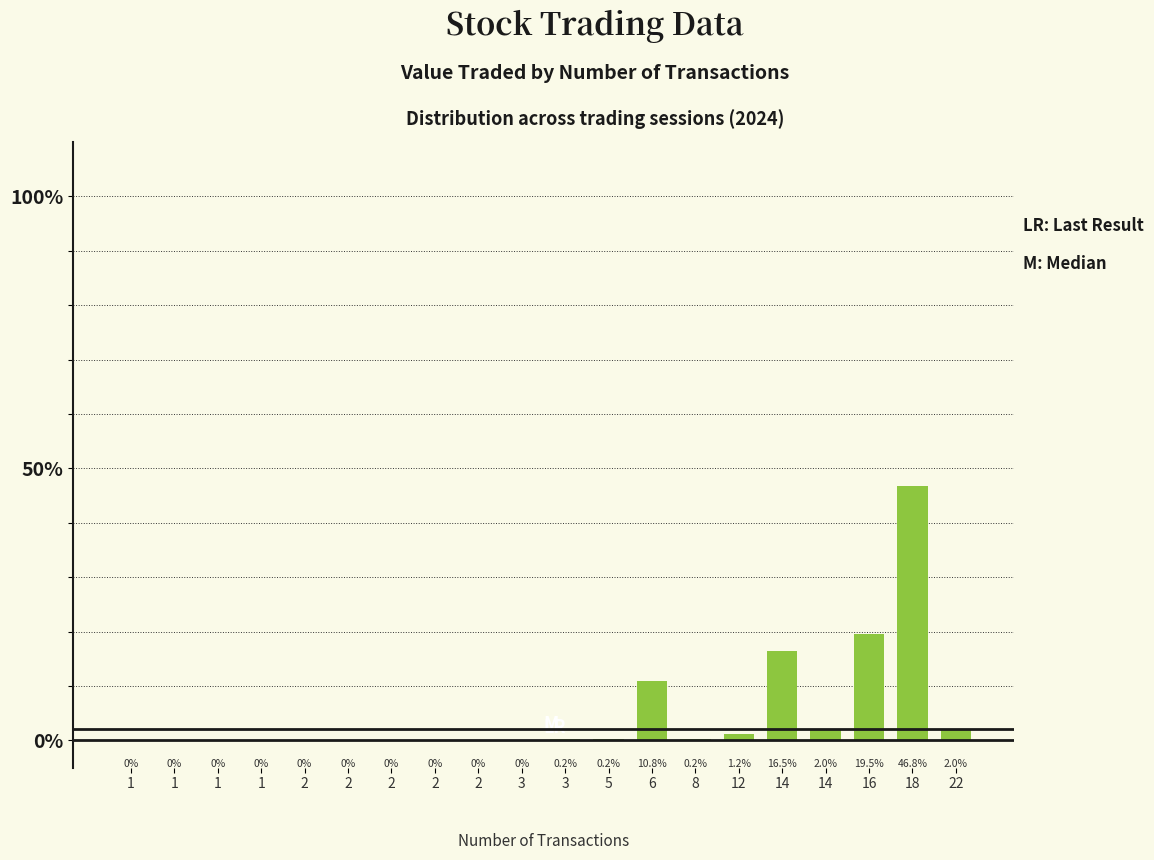

Reading left to right, list all the values displayed in this chart.

0.0	0.0	0.0	0.0	0.1	0.1	0.0	0.1	0.1	0.0	0.2	0.2	10.8	0.2	1.2	16.5	2.0	19.5	46.8	2.0